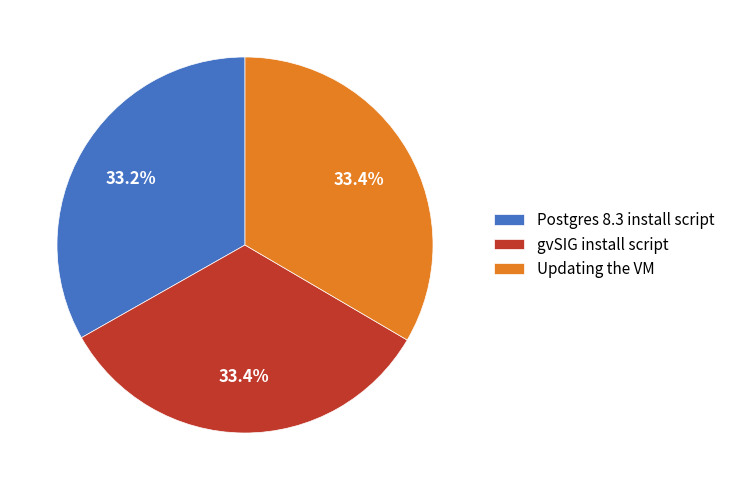

Approximately how many times larger is the value at Updating the VM compared to gvSIG install script?

1.0